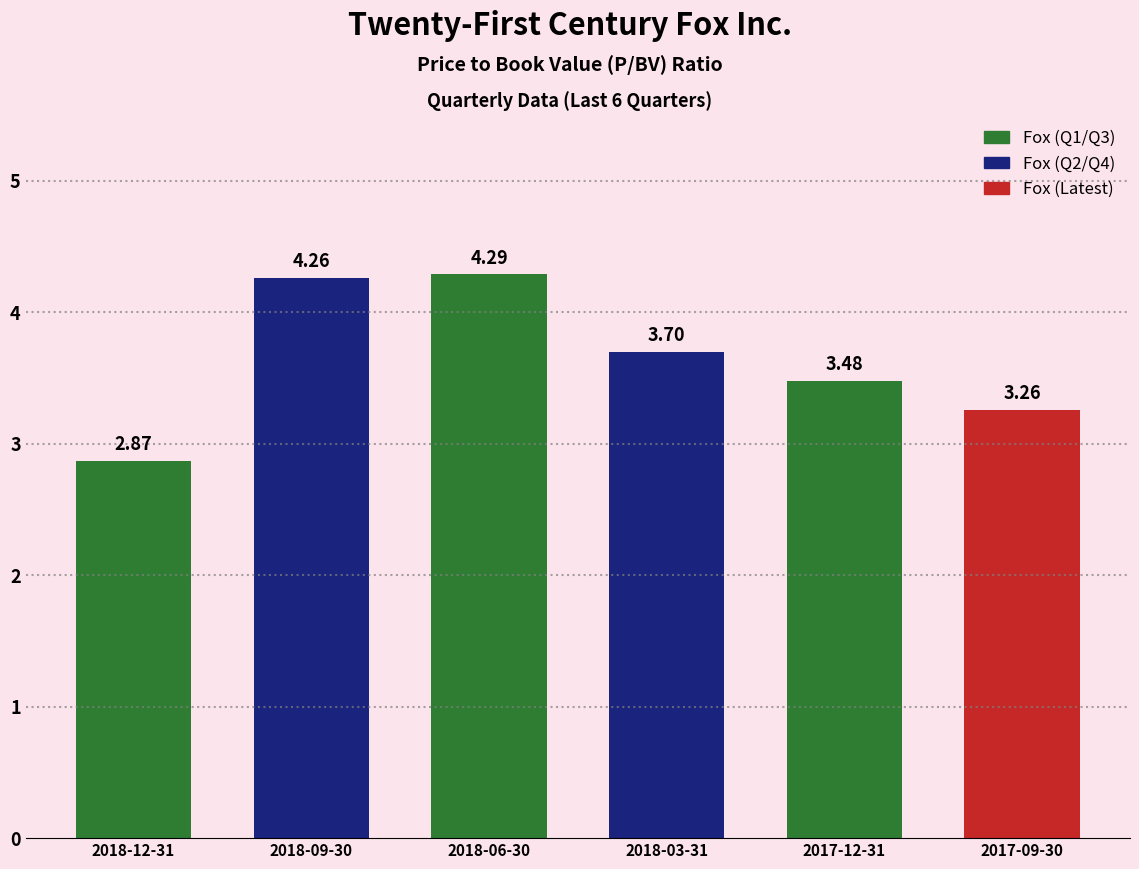

What is the difference between the maximum and minimum values?

1.4